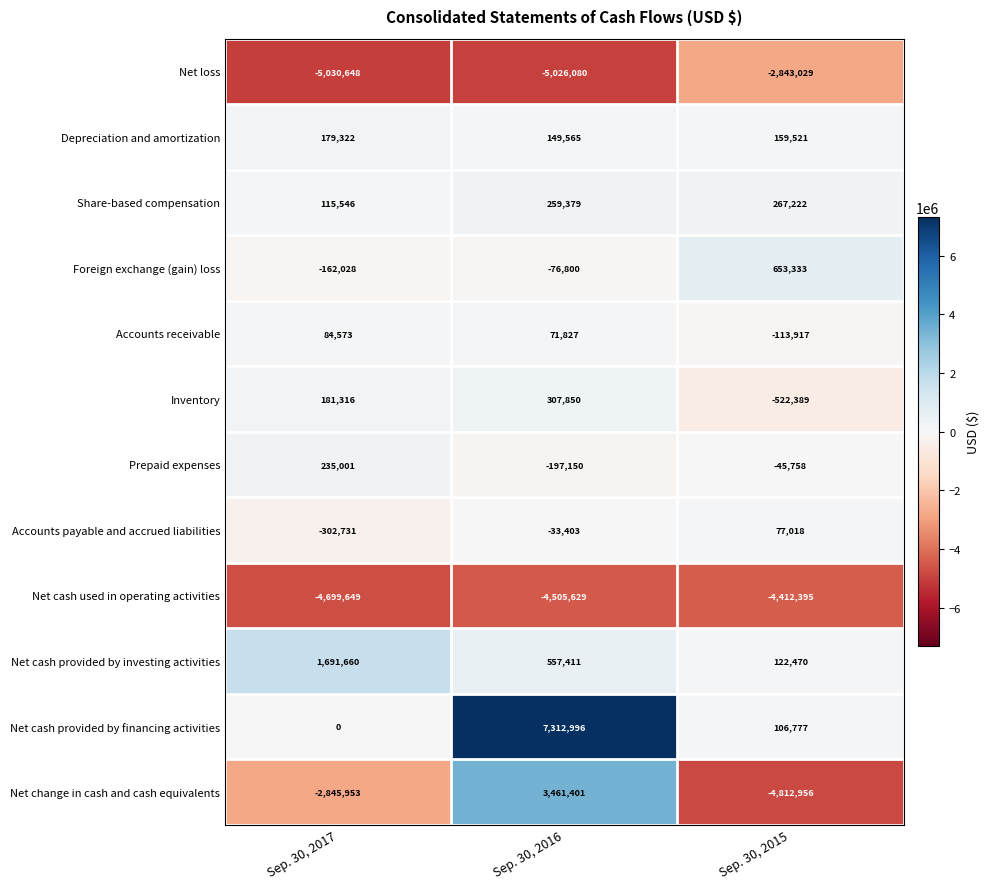

The value of Net change in cash and cash equivalents at Sep. 30, 2016 is 5870783. True or false?

False